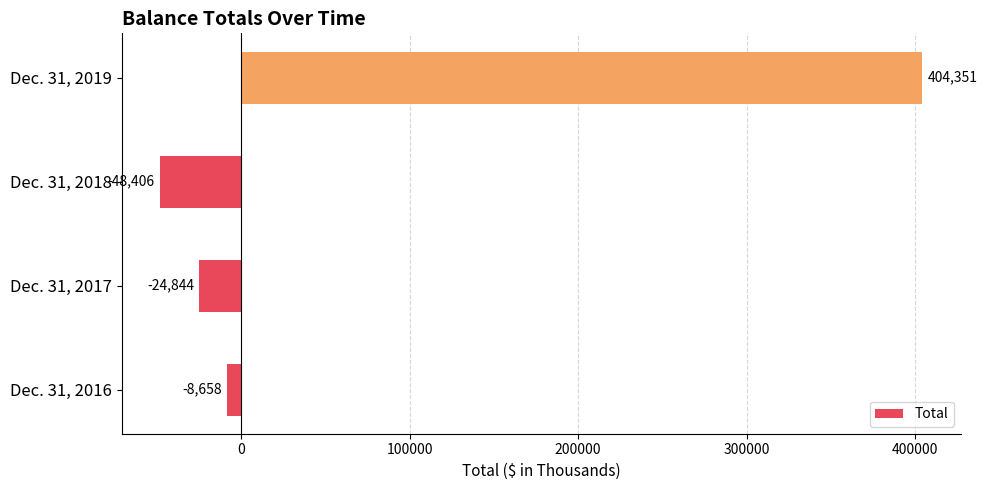

What is the difference between the maximum and minimum values?

452757